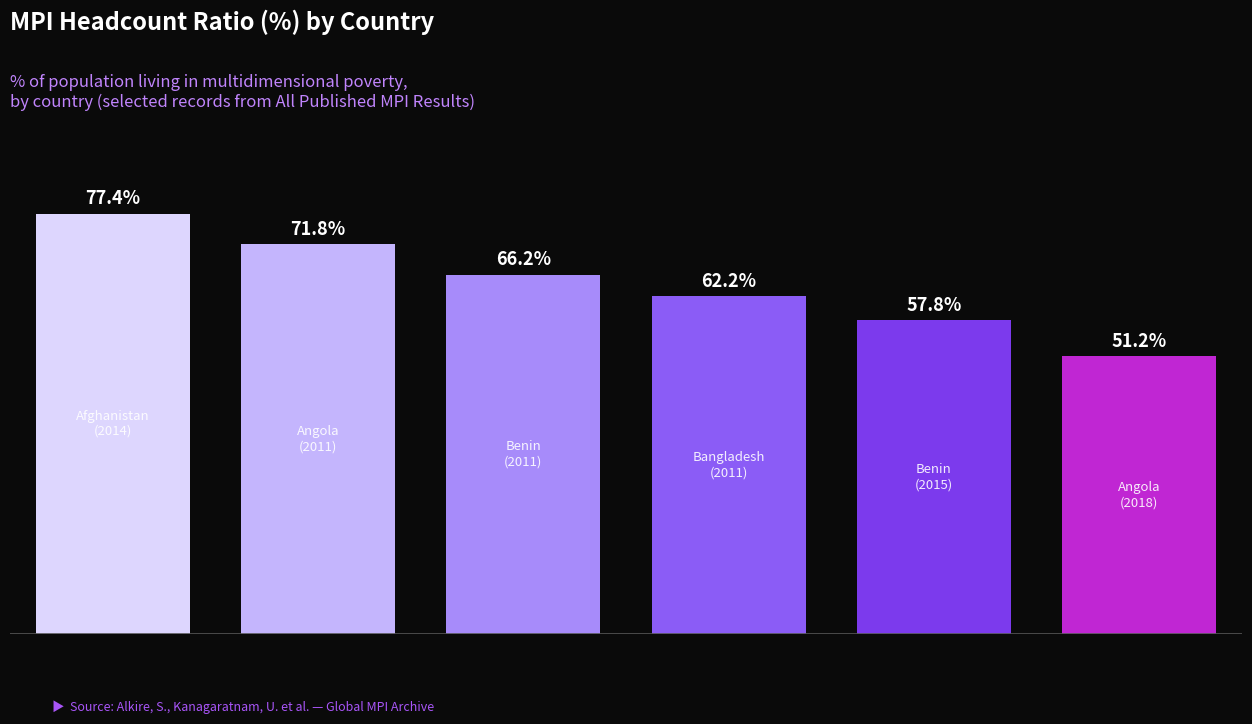

What is the value of the 1st bar from the left?

77.4